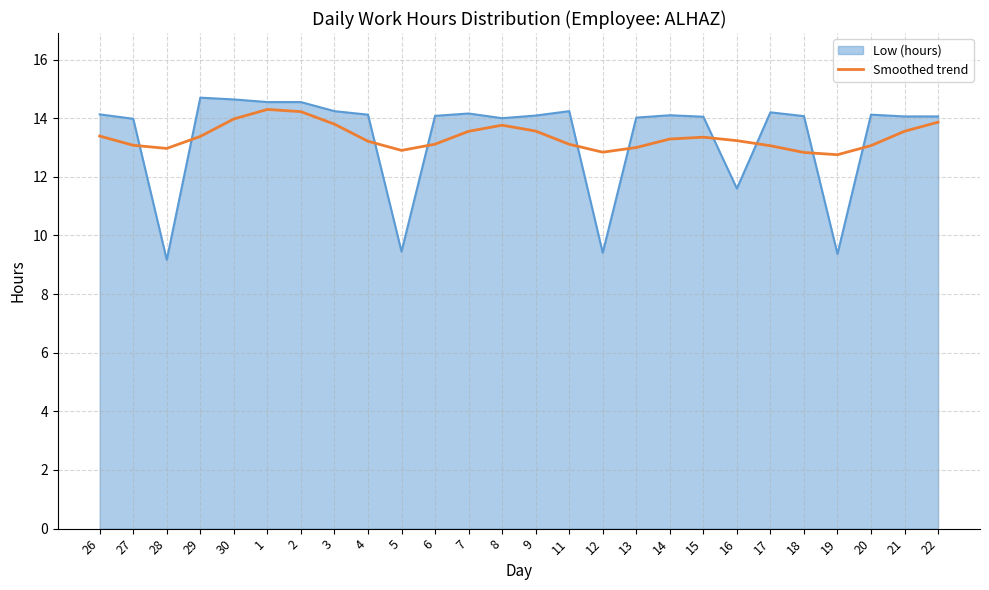

Rank the series at 6 from highest to lowest value.

Low (hours), Smoothed trend